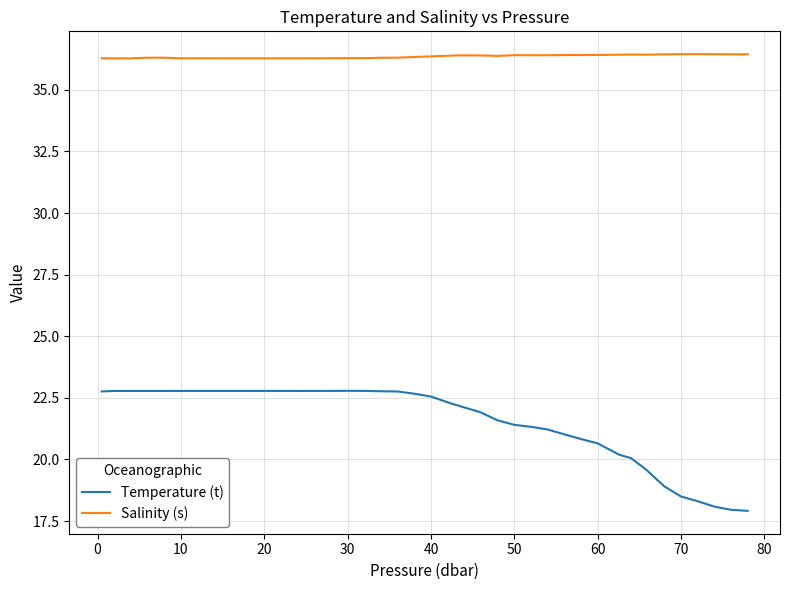

At how many categories does at least one series exceed 28?

40